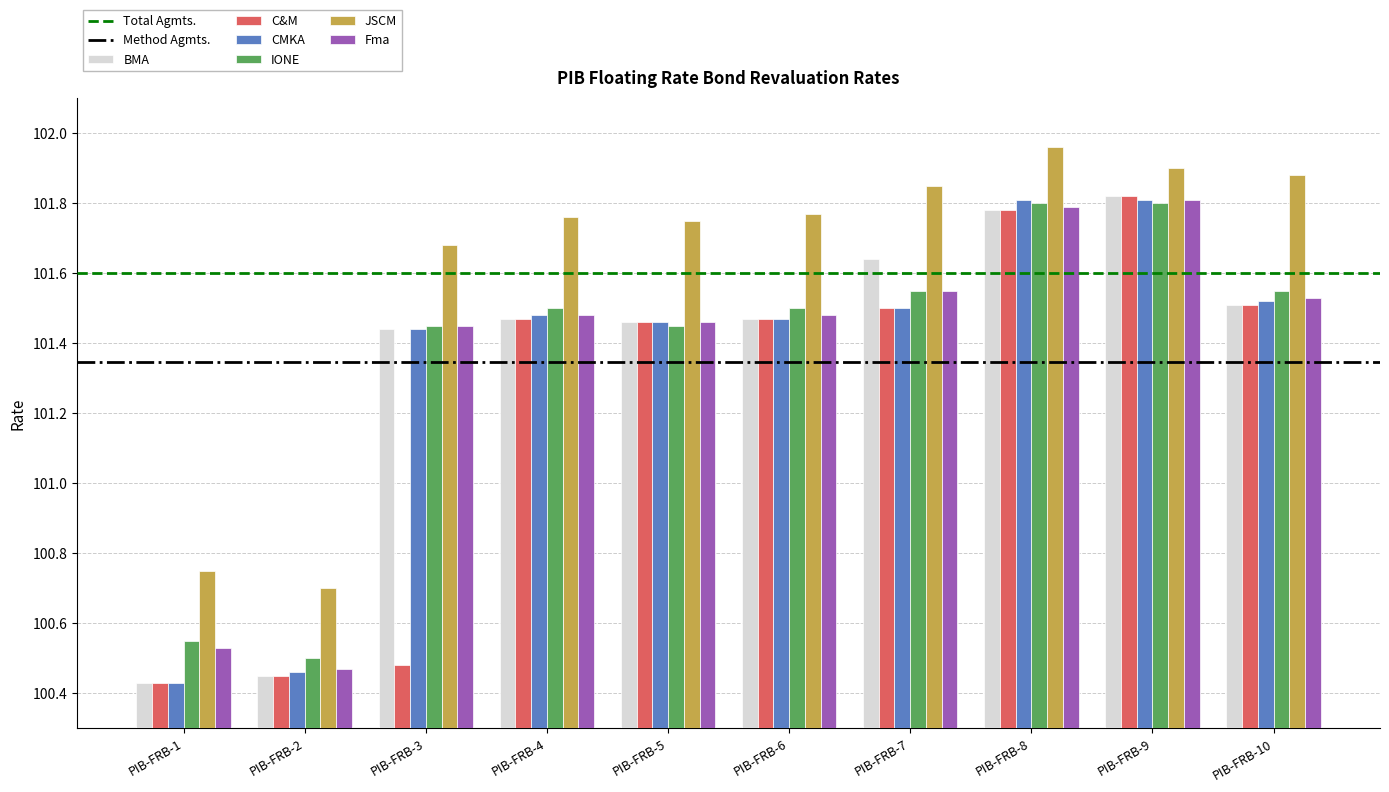

What is the total value across all series at PIB-FRB-2?

603.0